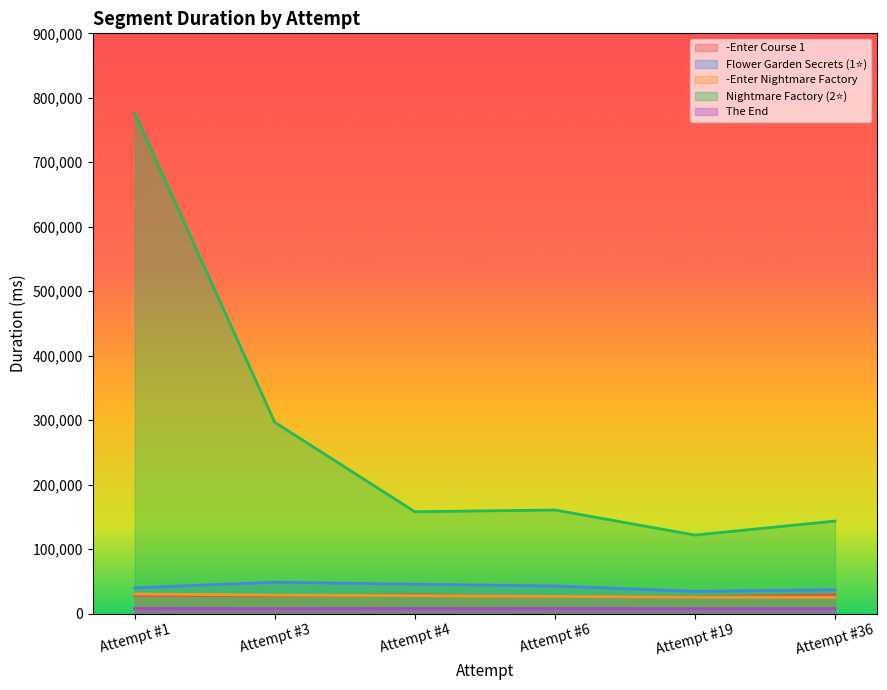

What is the difference between the highest and lowest values at Attempt #4?

150095